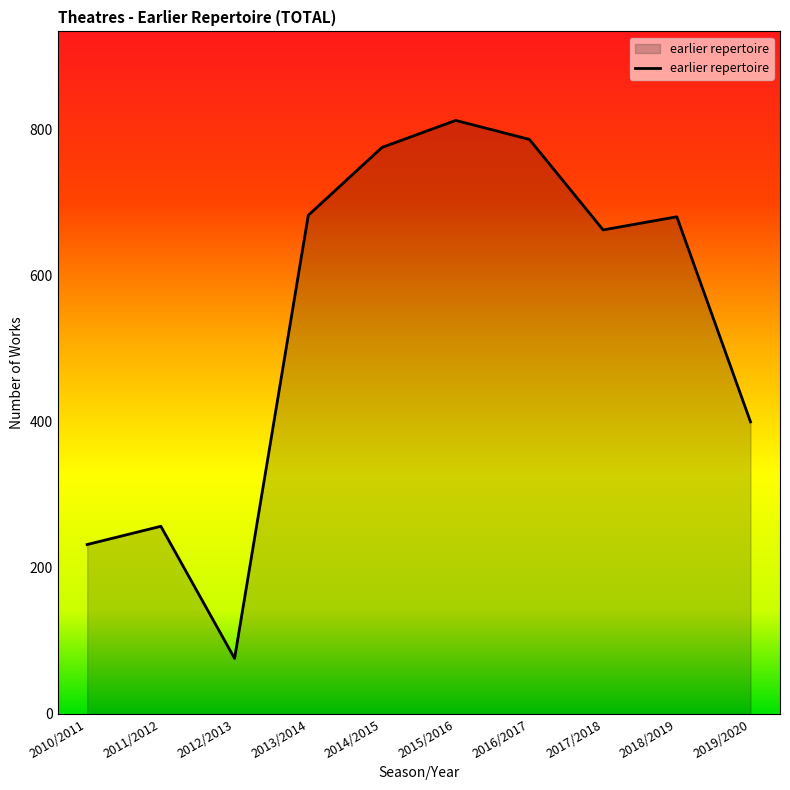

What is the label of the 10th point from the left?

2019/2020